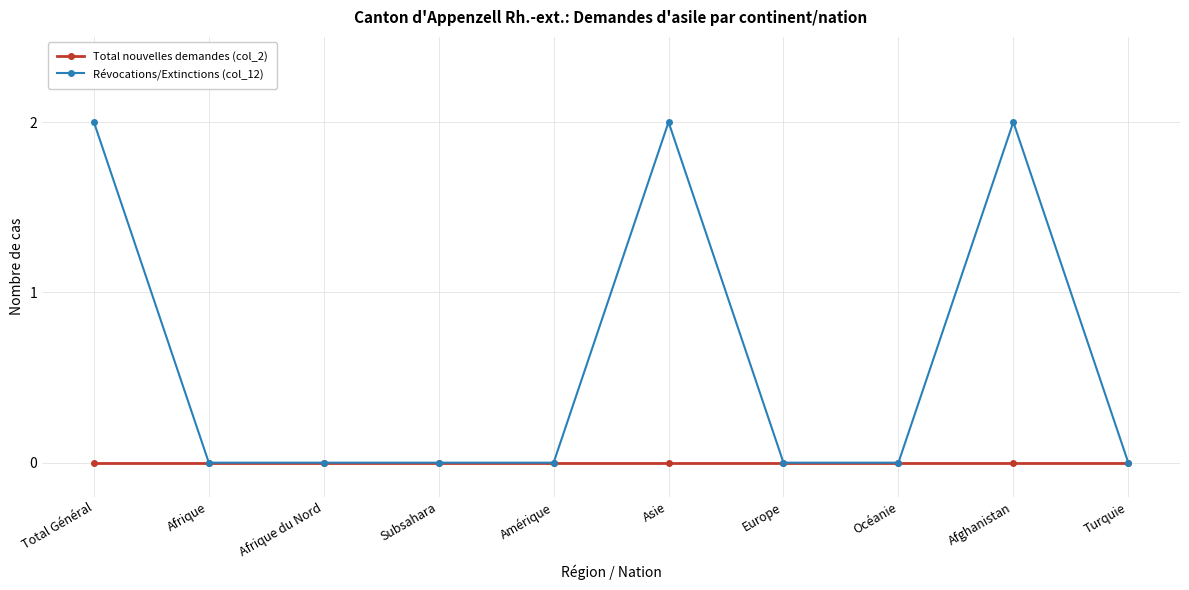

What is the spread (max minus min) of values at Afghanistan?

2